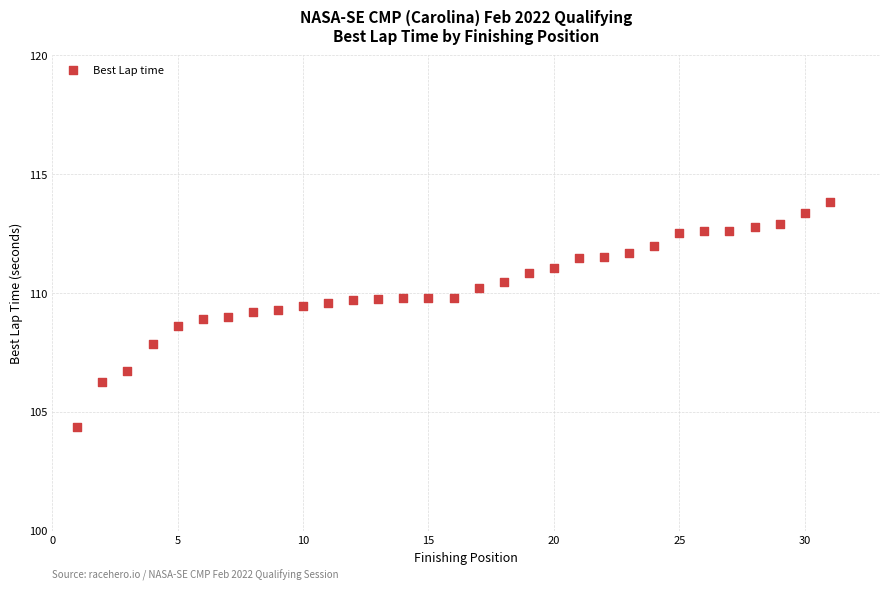

What is the range of X values (max minus min)?

30.0